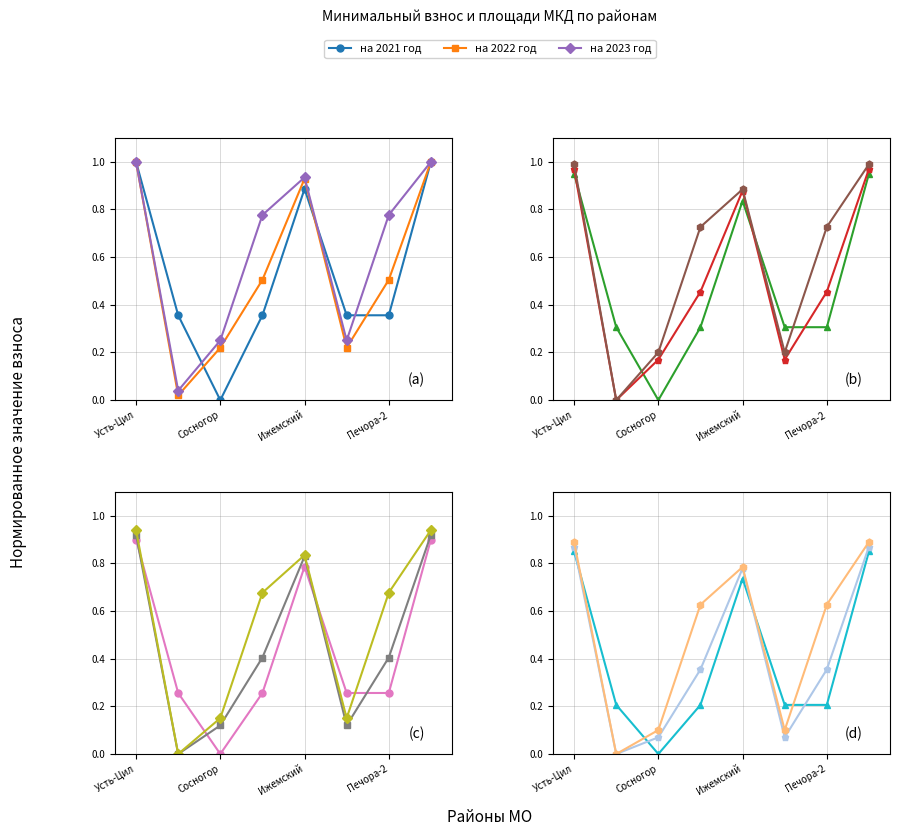

What are all the series names shown in the legend?

на 2021 год, на 2022 год, на 2023 год